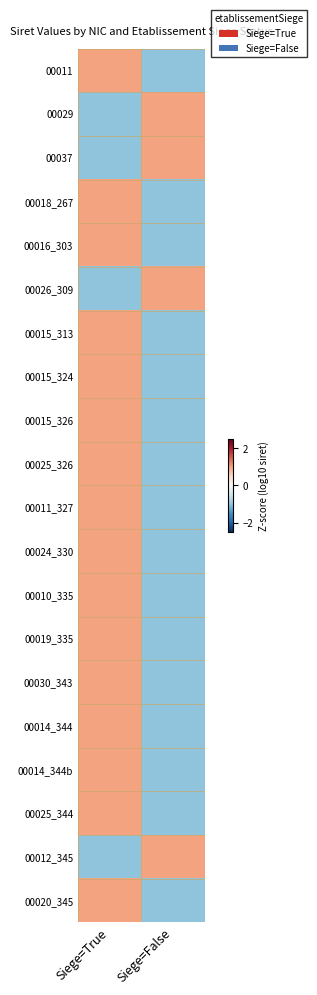

Reading right to left, extract all data points from this chart.

00011: Siege=False=-1.0	Siege=True=1.0
00029: Siege=False=1.0	Siege=True=-1.0
00037: Siege=False=1.0	Siege=True=-1.0
00018_267: Siege=False=-1.0	Siege=True=1.0
00016_303: Siege=False=-1.0	Siege=True=1.0
00026_309: Siege=False=1.0	Siege=True=-1.0
00015_313: Siege=False=-1.0	Siege=True=1.0
00015_324: Siege=False=-1.0	Siege=True=1.0
00015_326: Siege=False=-1.0	Siege=True=1.0
00025_326: Siege=False=-1.0	Siege=True=1.0
00011_327: Siege=False=-1.0	Siege=True=1.0
00024_330: Siege=False=-1.0	Siege=True=1.0
00010_335: Siege=False=-1.0	Siege=True=1.0
00019_335: Siege=False=-1.0	Siege=True=1.0
00030_343: Siege=False=-1.0	Siege=True=1.0
00014_344: Siege=False=-1.0	Siege=True=1.0
00014_344b: Siege=False=-1.0	Siege=True=1.0
00025_344: Siege=False=-1.0	Siege=True=1.0
00012_345: Siege=False=1.0	Siege=True=-1.0
00020_345: Siege=False=-1.0	Siege=True=1.0